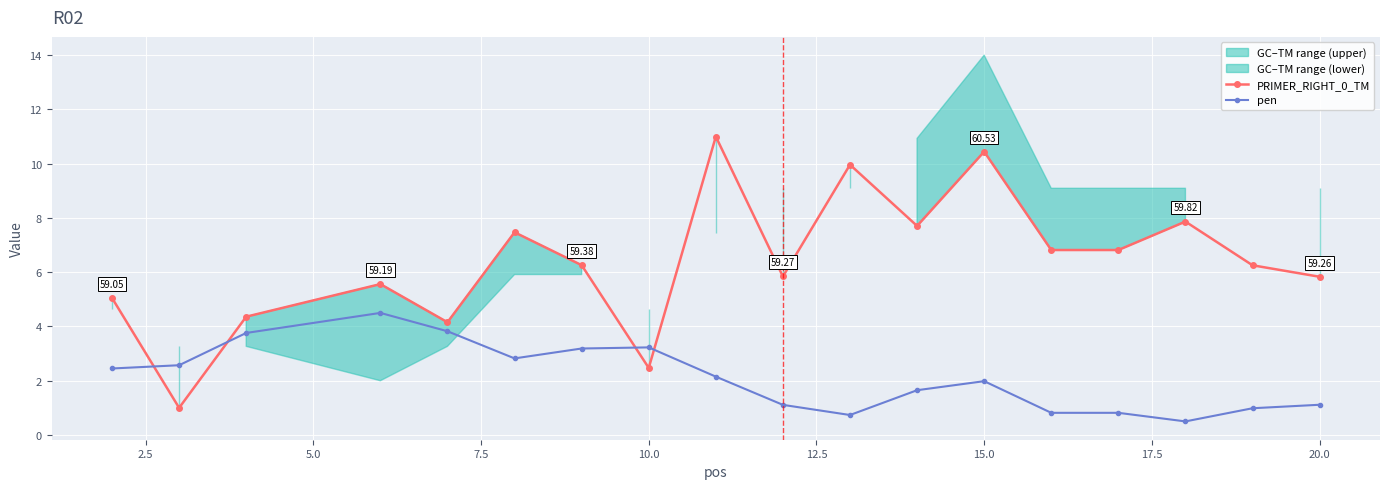

True or false: PRIMER_RIGHT_0_TM has more than 0 interior local peaks.

True